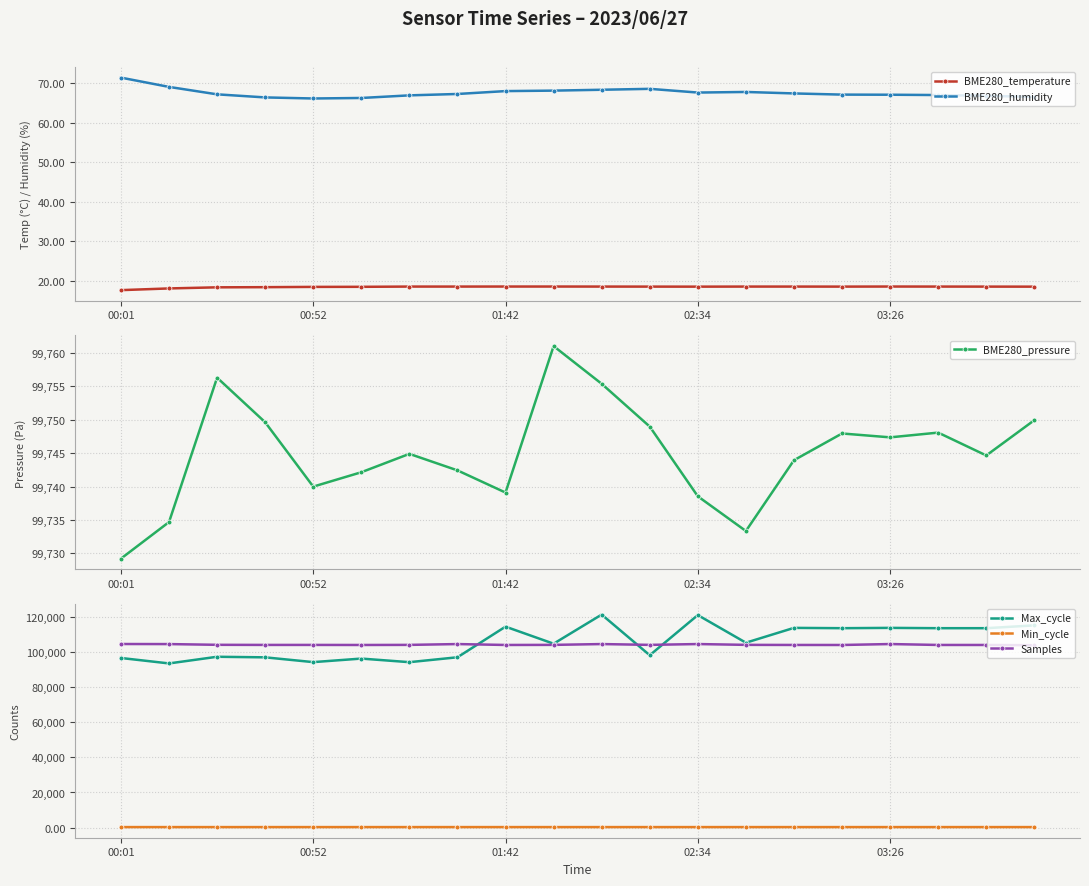

What is the value of the Samples point at the 2nd from the left?

104603.0